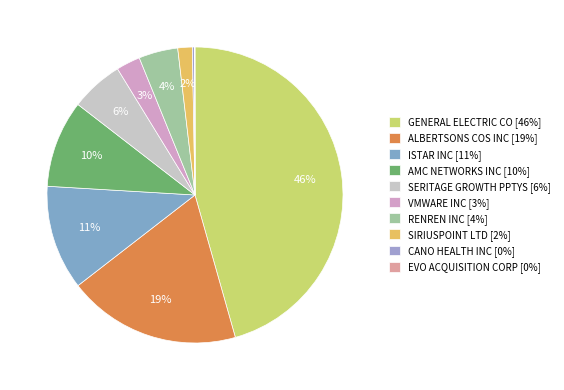

To the nearest percent, what is the difference between the largest and smallest slice percentages?

46%